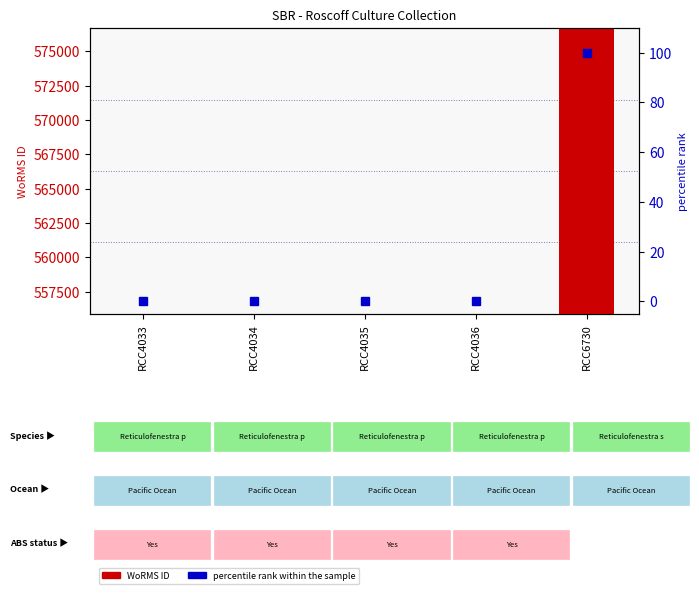

Where is WoRMS ID nearest to the value 566288?

RCC4033